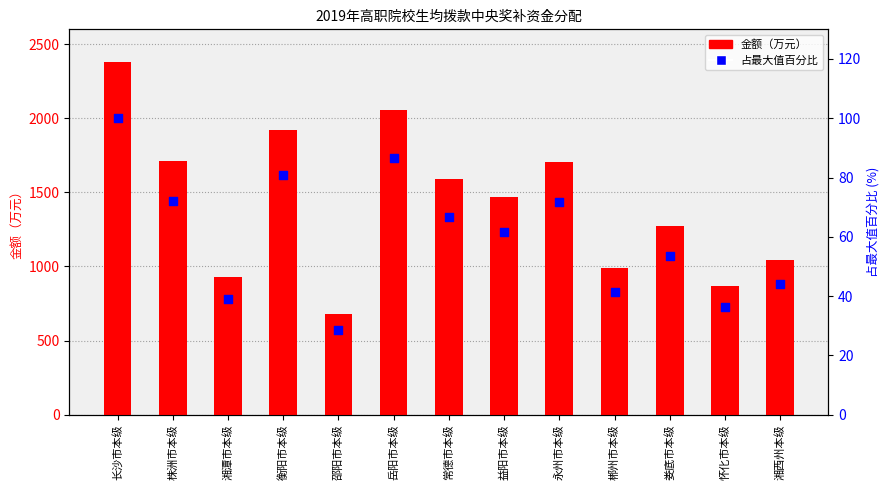

Which series contains the lowest Y value?

占最大值百分比